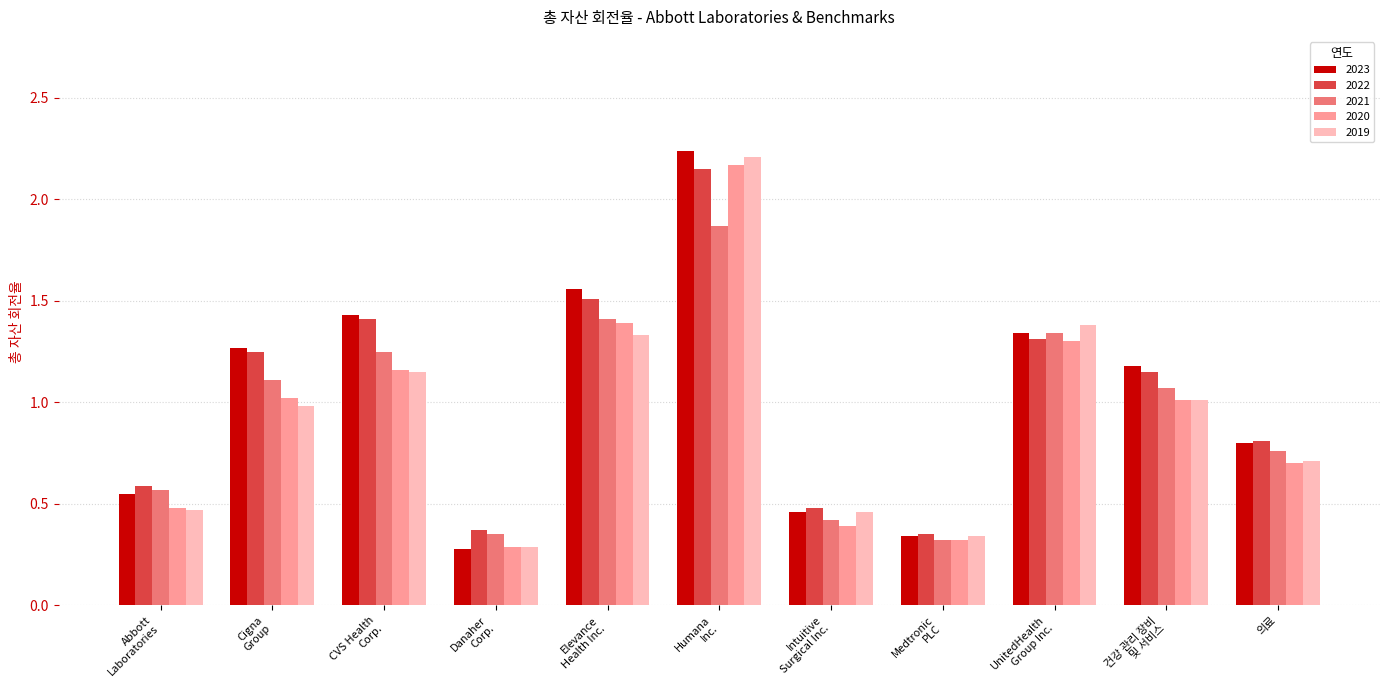

At which category is the sum across all series the highest?

Humana
Inc.